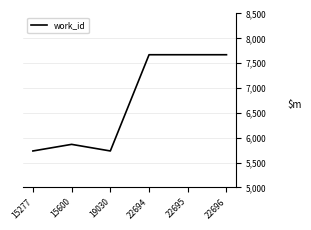

What is the difference between the second highest and minimum values?

1937